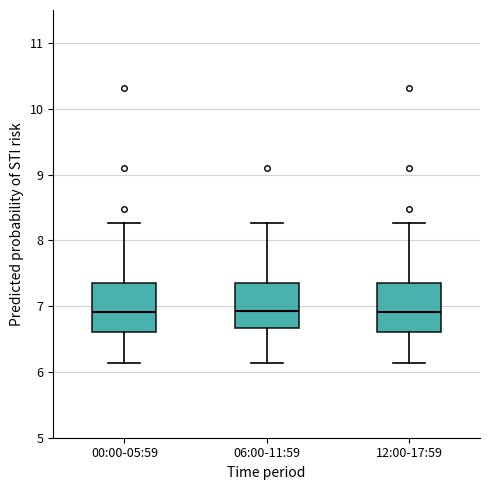

Reading left to right, transcribe this box plot: for each box, give where its median line is, the range the box spans, and where its two whiskers end, as read against the y-axis. The values are not printed on the chart, so give them approximately, as read against the axis.

00:00-05:59: median 6.9, box 6.6 to 7.4, whiskers 6.1 to 8.3
06:00-11:59: median 6.9, box 6.7 to 7.4, whiskers 6.1 to 8.3
12:00-17:59: median 6.9, box 6.6 to 7.4, whiskers 6.1 to 8.3